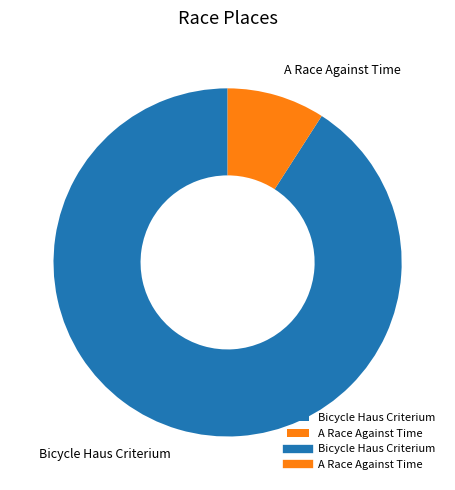

Is it true that A Race Against Time is 9% of the pie?

True